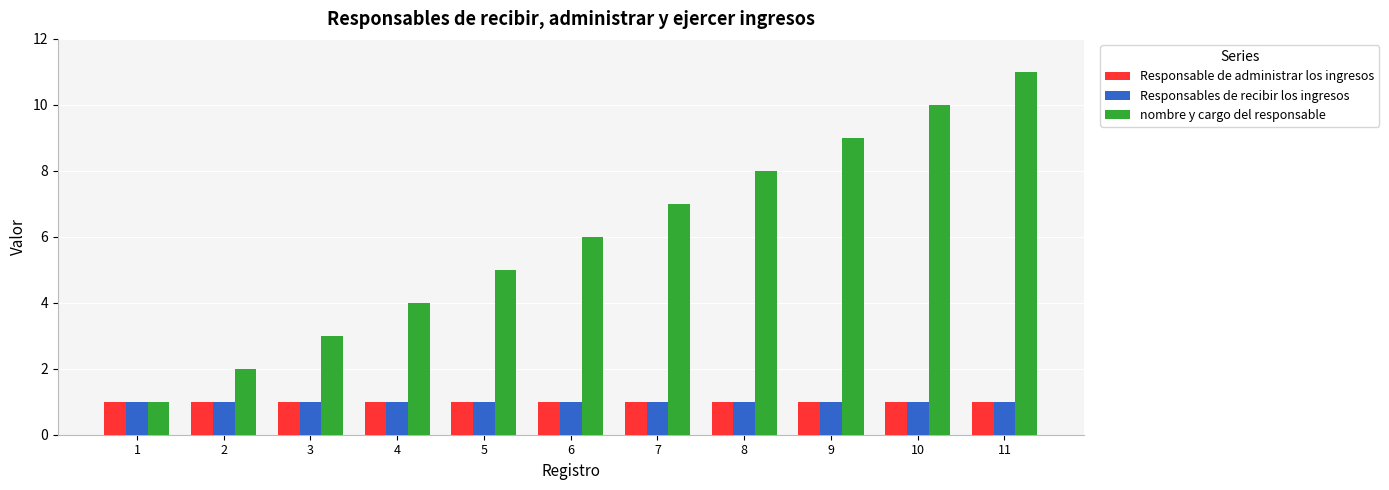

The nombre y cargo del responsable series shows 11 at 11. True or false?

True